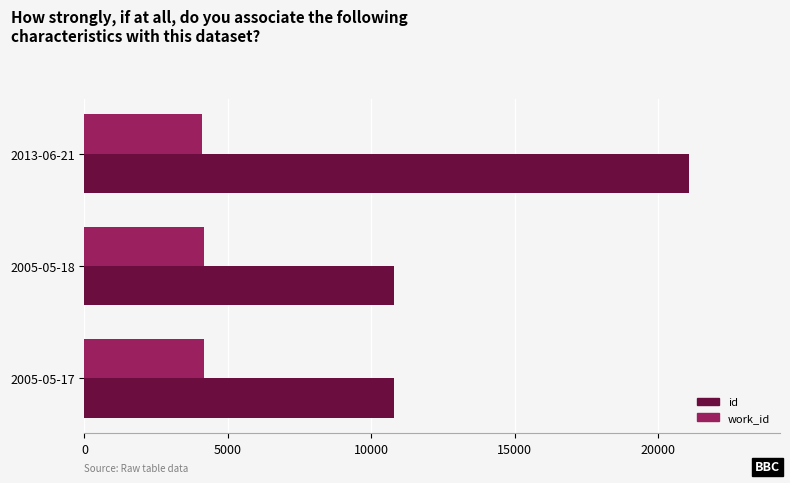

Which series has the widest spread of values?

id